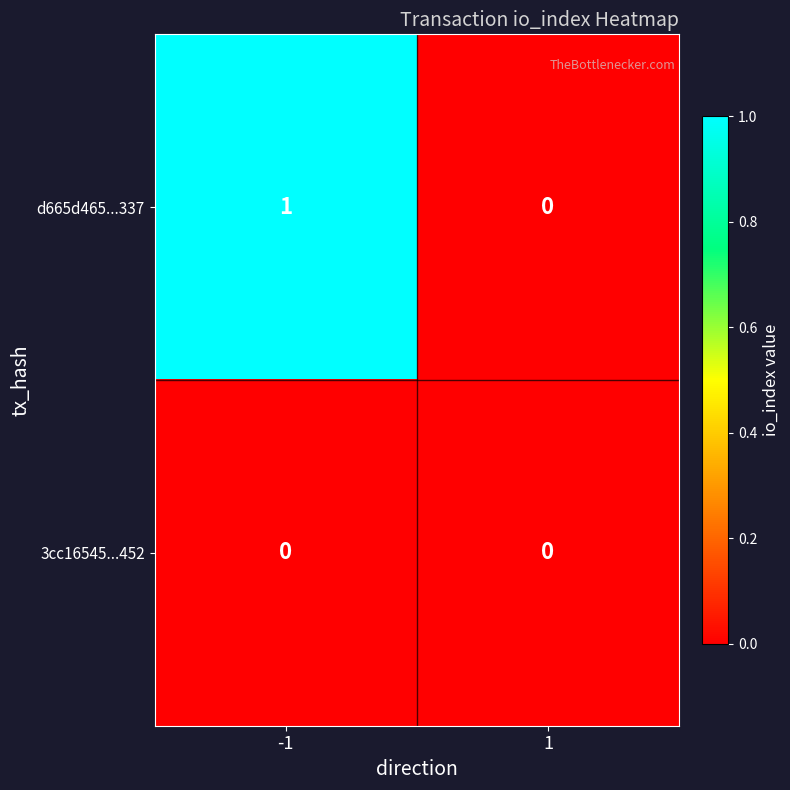

Is the value of d665d465...337 at -1 greater than the value of 3cc16545...452 at -1?

Yes